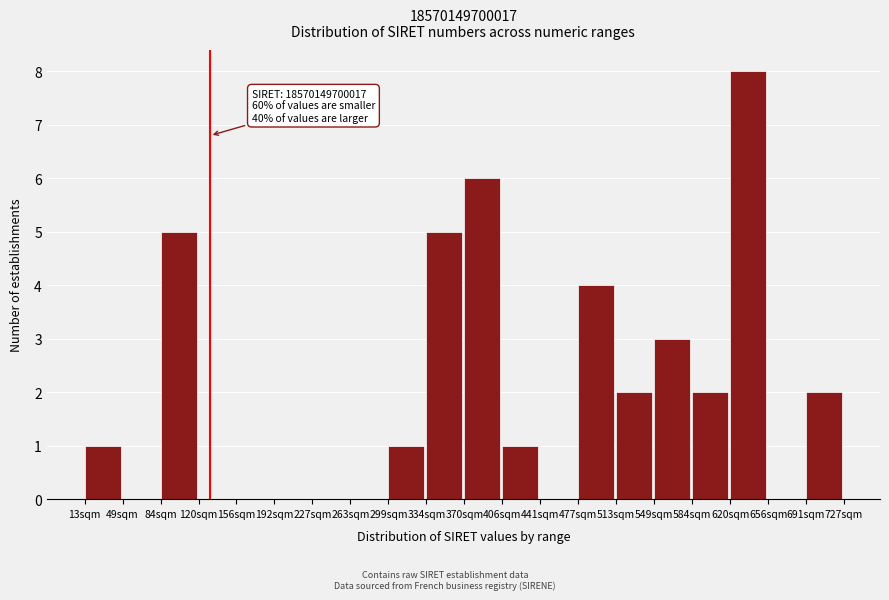

Reading left to right, what are all the values shown in this chart?

13sqm=1	49sqm=0	84sqm=5	120sqm=0	156sqm=0	192sqm=0	227sqm=0	263sqm=0	299sqm=1	334sqm=5	370sqm=6	406sqm=1	441sqm=0	477sqm=4	513sqm=2	549sqm=3	584sqm=2	620sqm=8	656sqm=0	691sqm=2